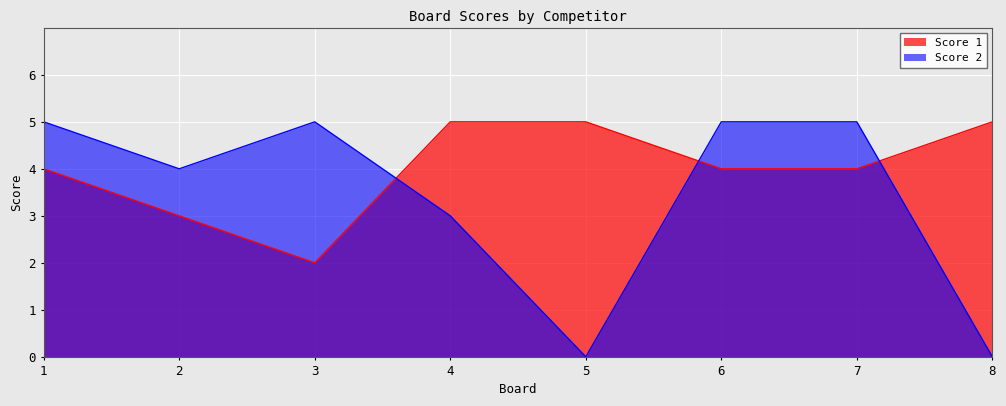

What is the difference between the highest and lowest values at 8?

5